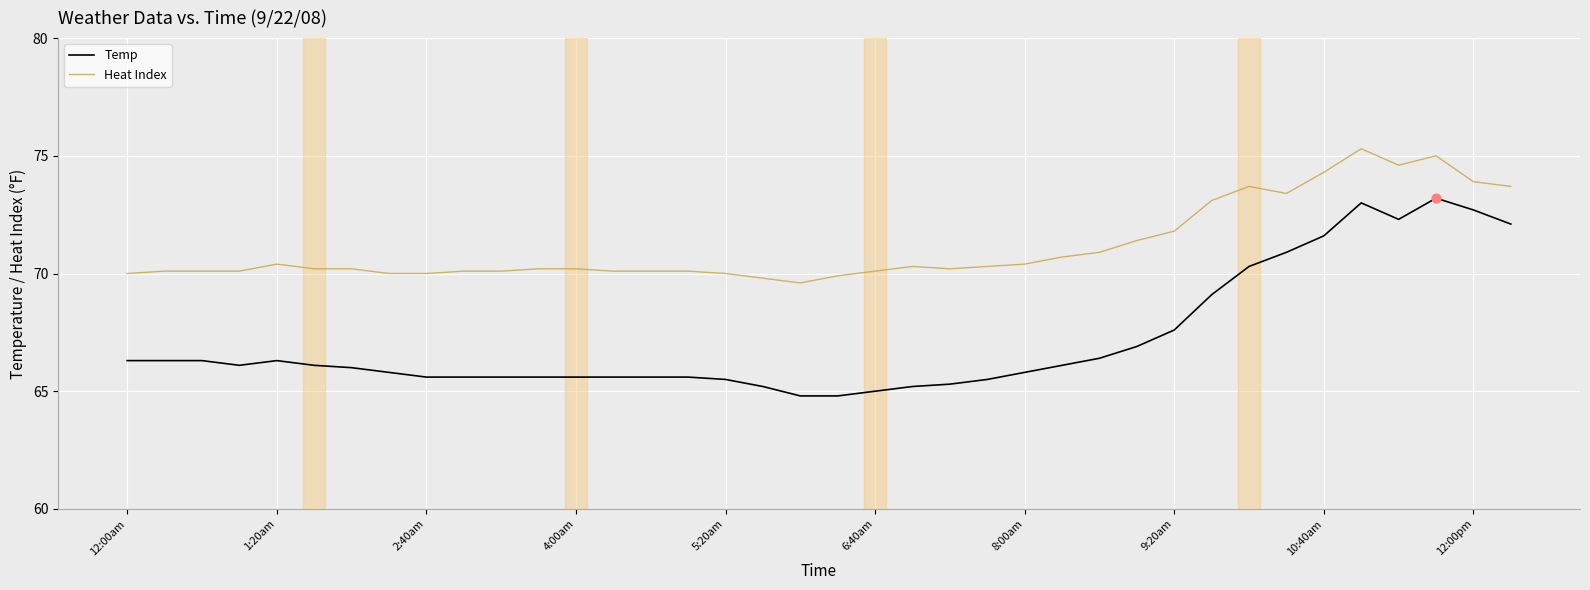

What are all the series names shown in the legend?

Temp, Heat Index